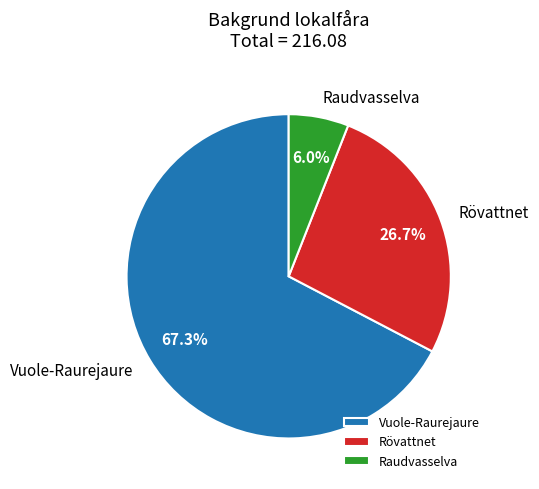

Is there any slice that represents more than half of the pie?

Yes